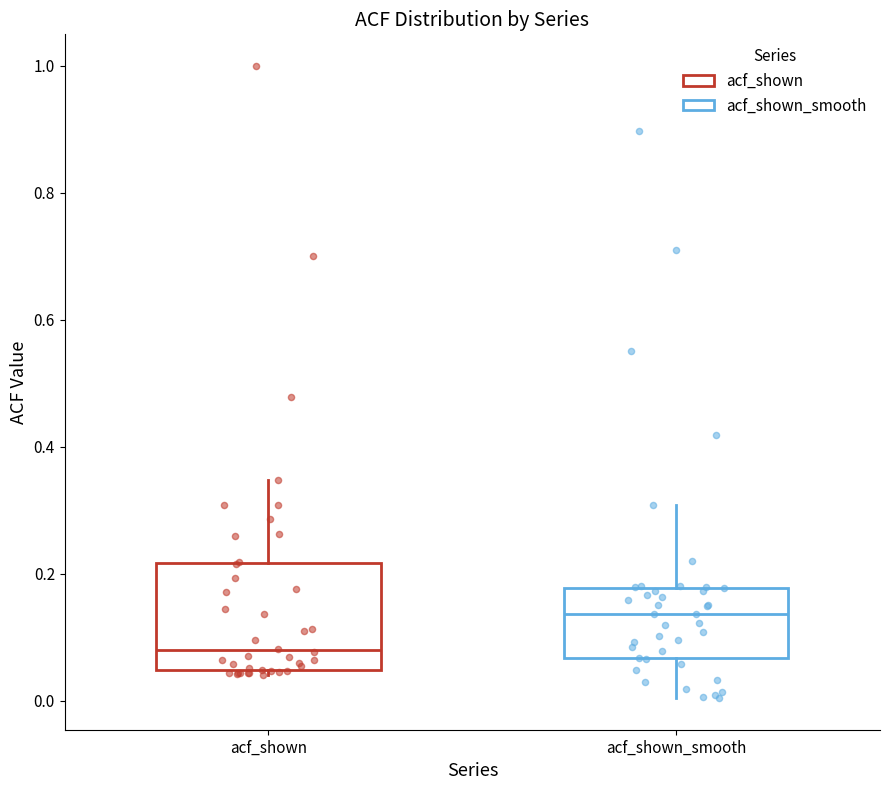

Reading left to right, read every box against the y-axis: the position of its median line, the range the box covers, and the ends of its whiskers. The values are not printed on the chart, so give them approximately, as read against the axis.

acf_shown: median 0.08, box 0.04 to 0.22, whiskers 0.04 (just below the box's lower edge) to 0.34
acf_shown_smooth: median 0.14, box 0.06 to 0.18, whiskers 0.00 to 0.30